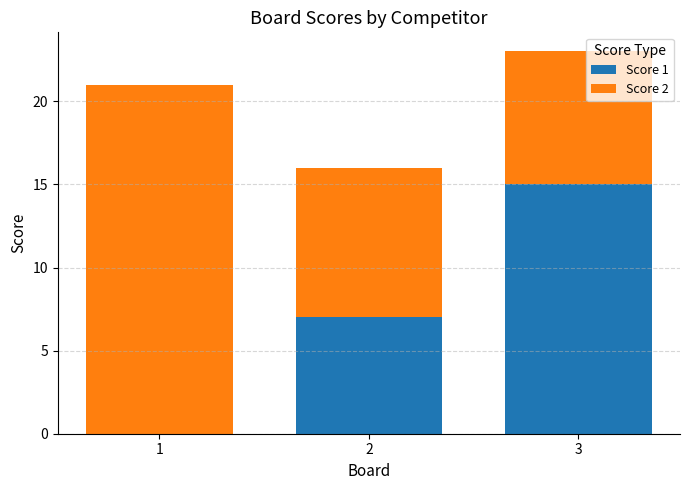

At which category is the sum across all series the highest?

3